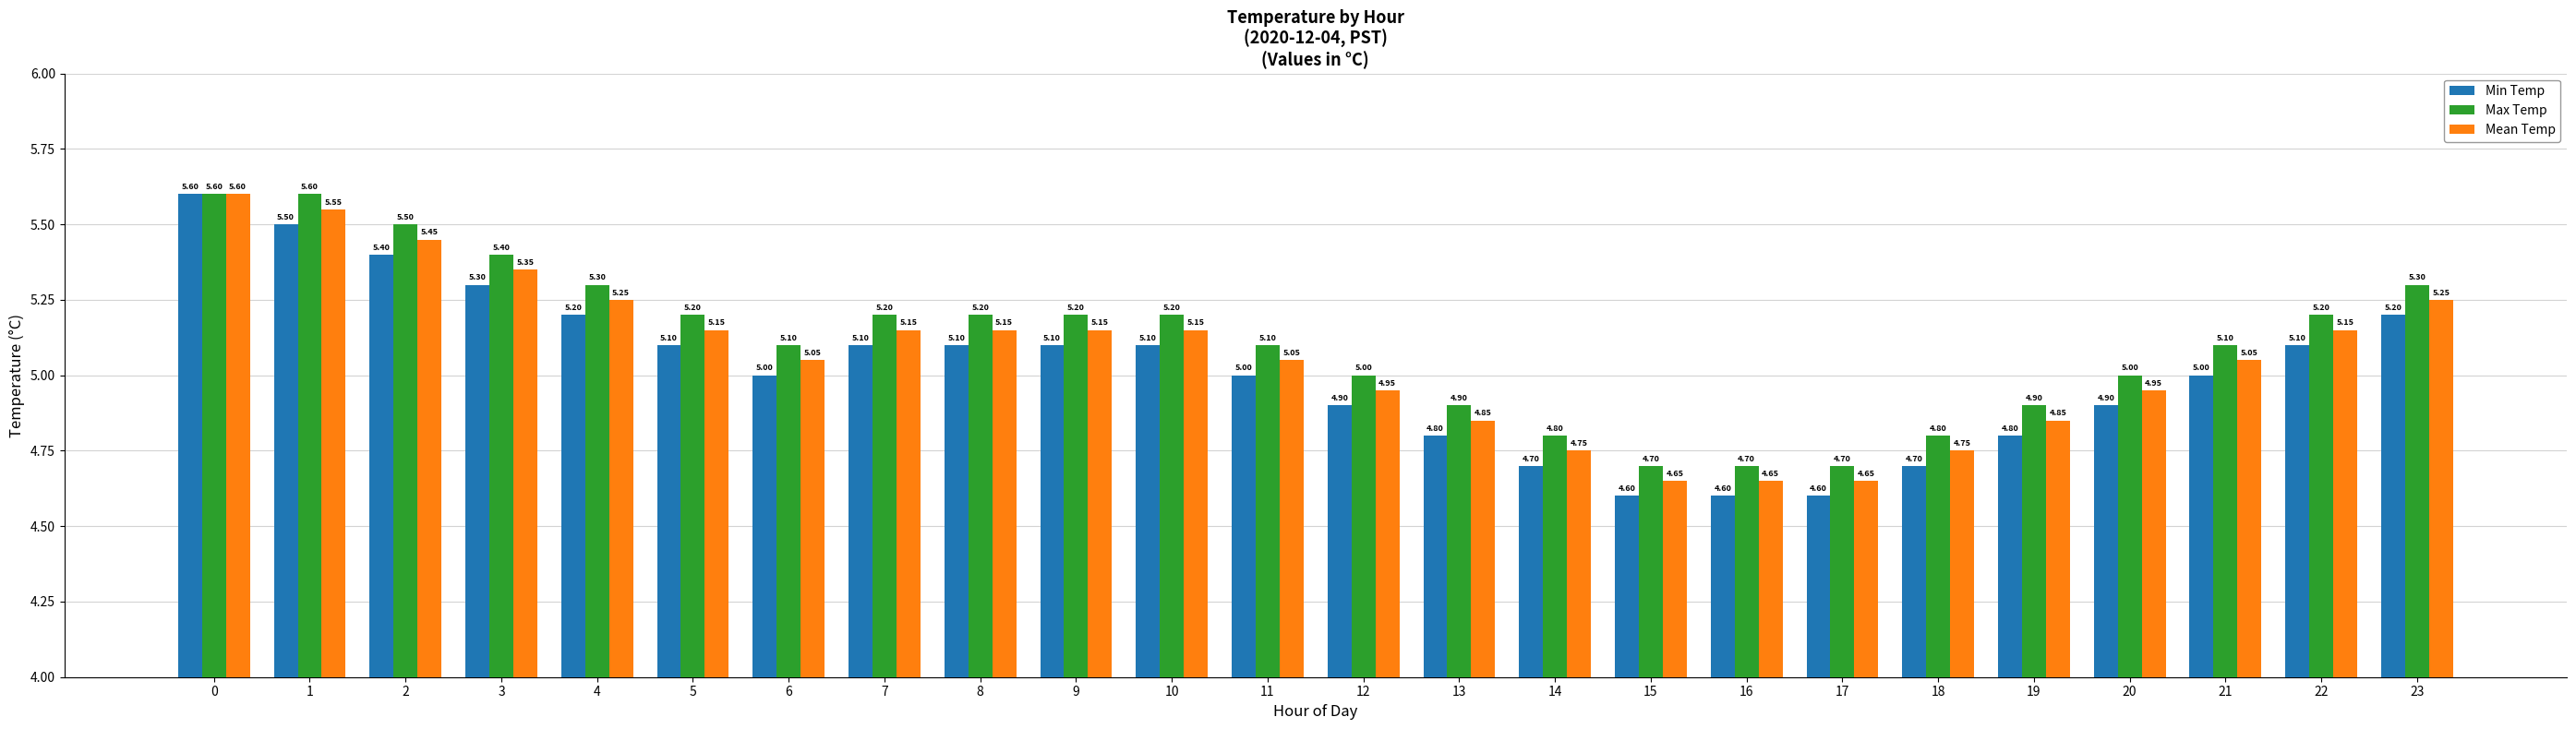

Count the number of data series in this chart.

3